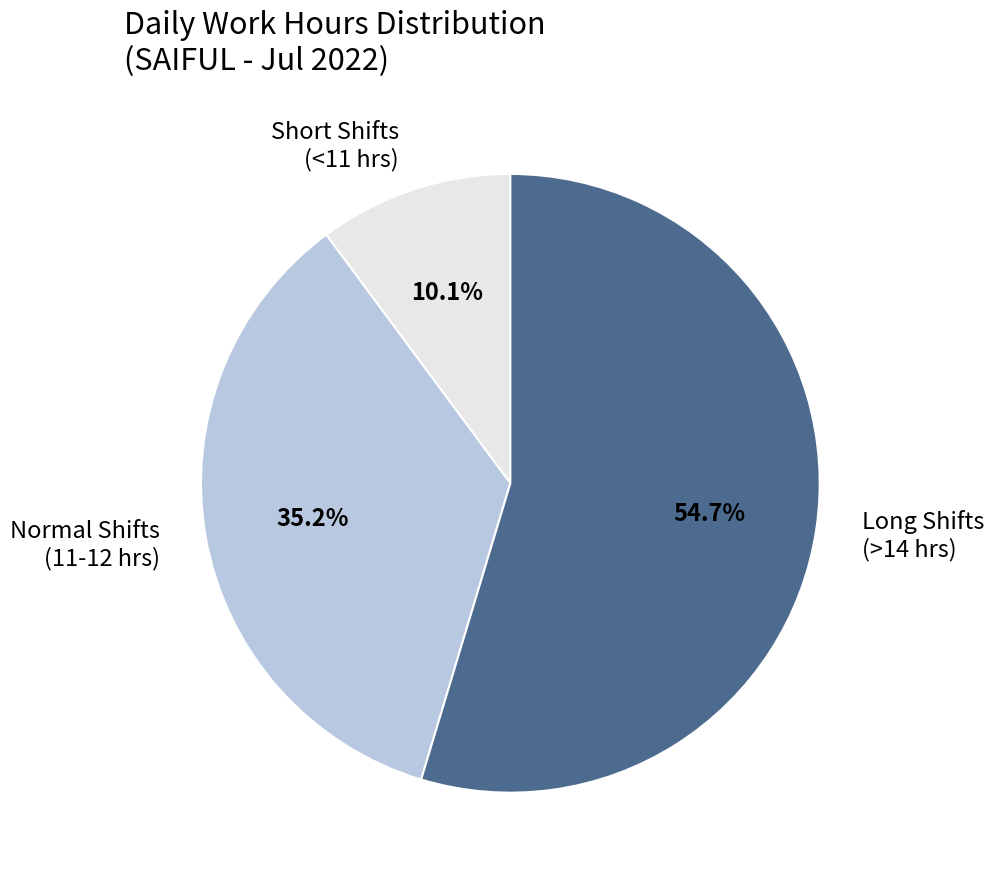

How many segments does this pie chart have?

3